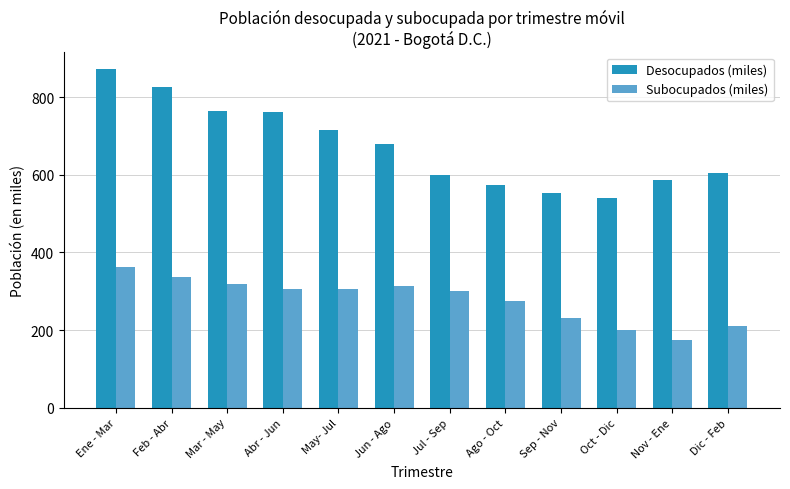

Is the value of Subocupados (miles) at Mar - May greater than the value of Desocupados (miles) at May- Jul?

No